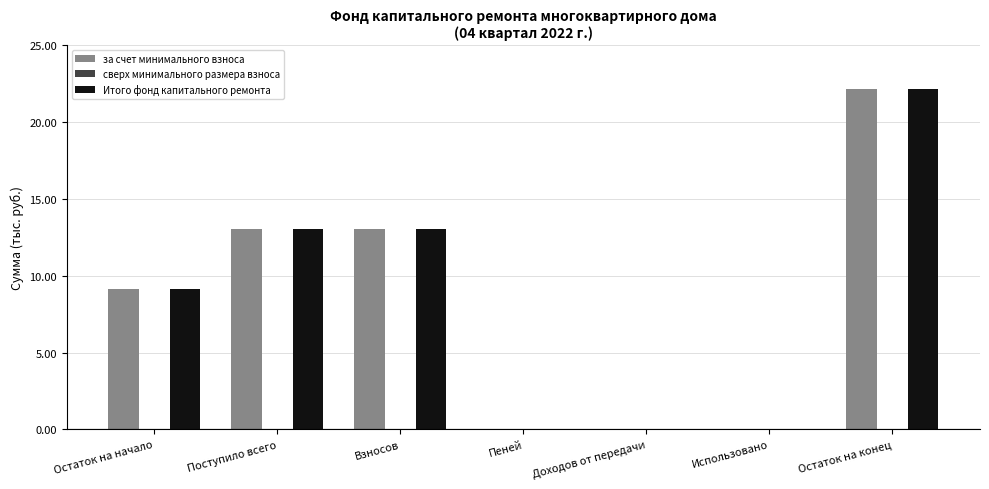

At which label does за счет минимального взноса reach its peak?

Остаток на конец